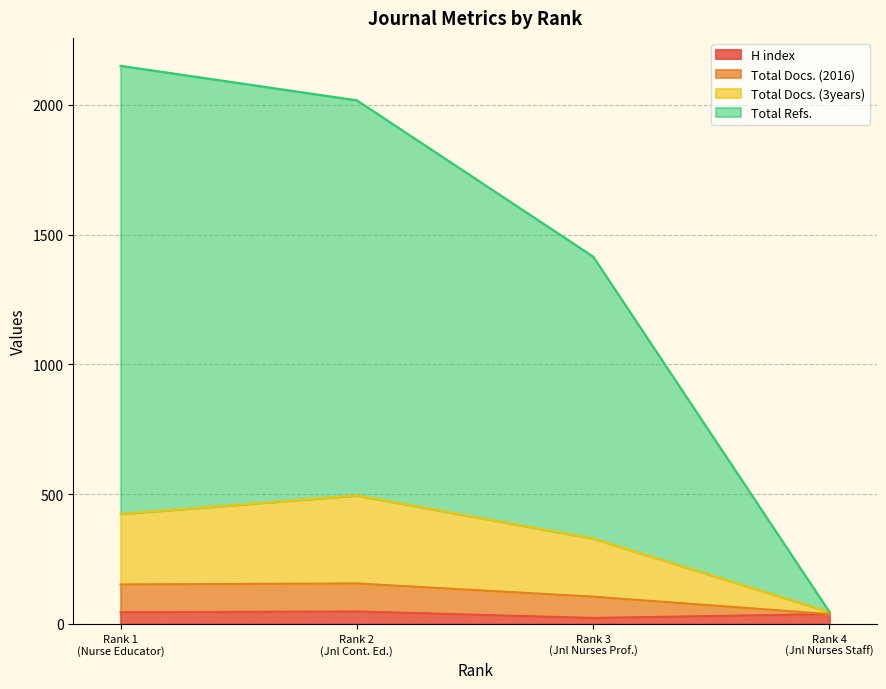

What is the maximum value for H index?

48